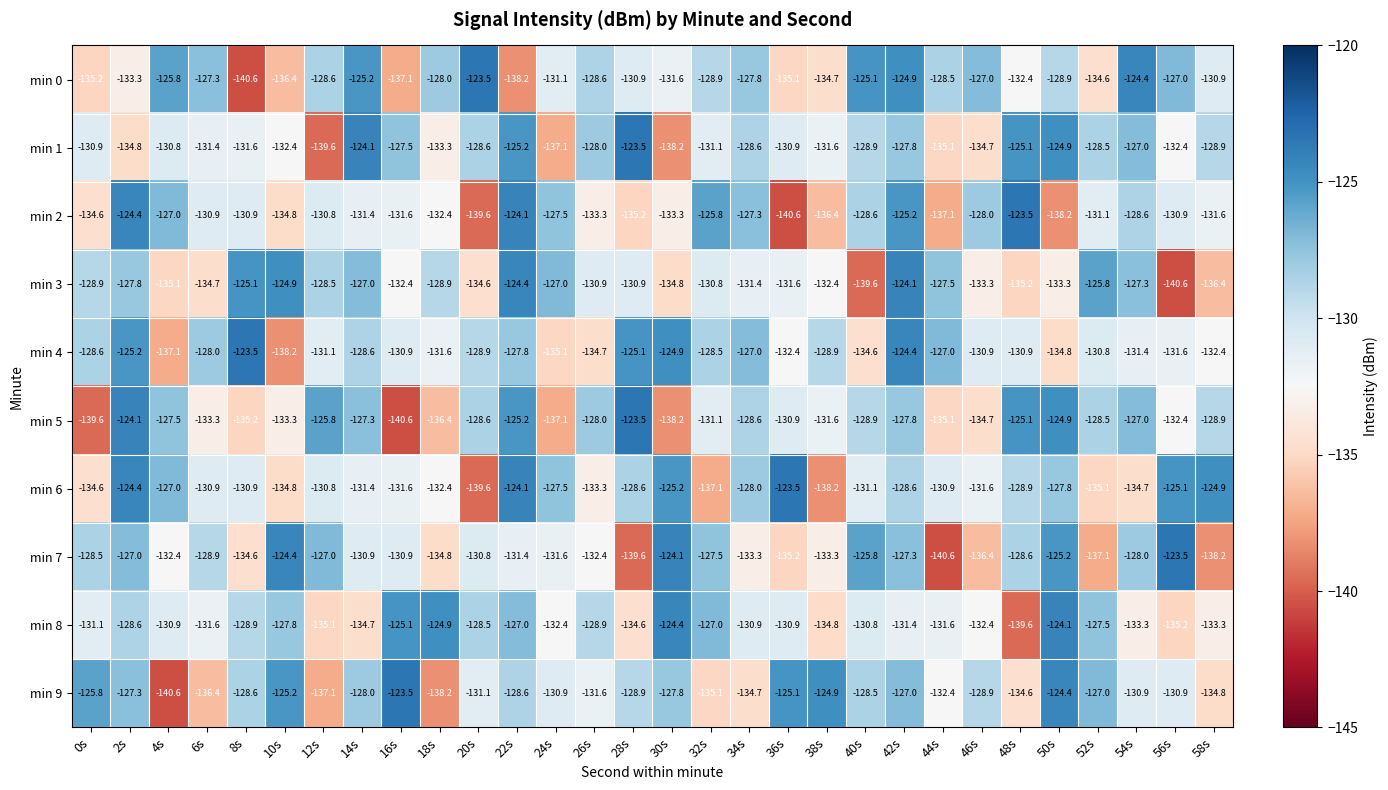

How many values in the min 1 series are below -130?

16